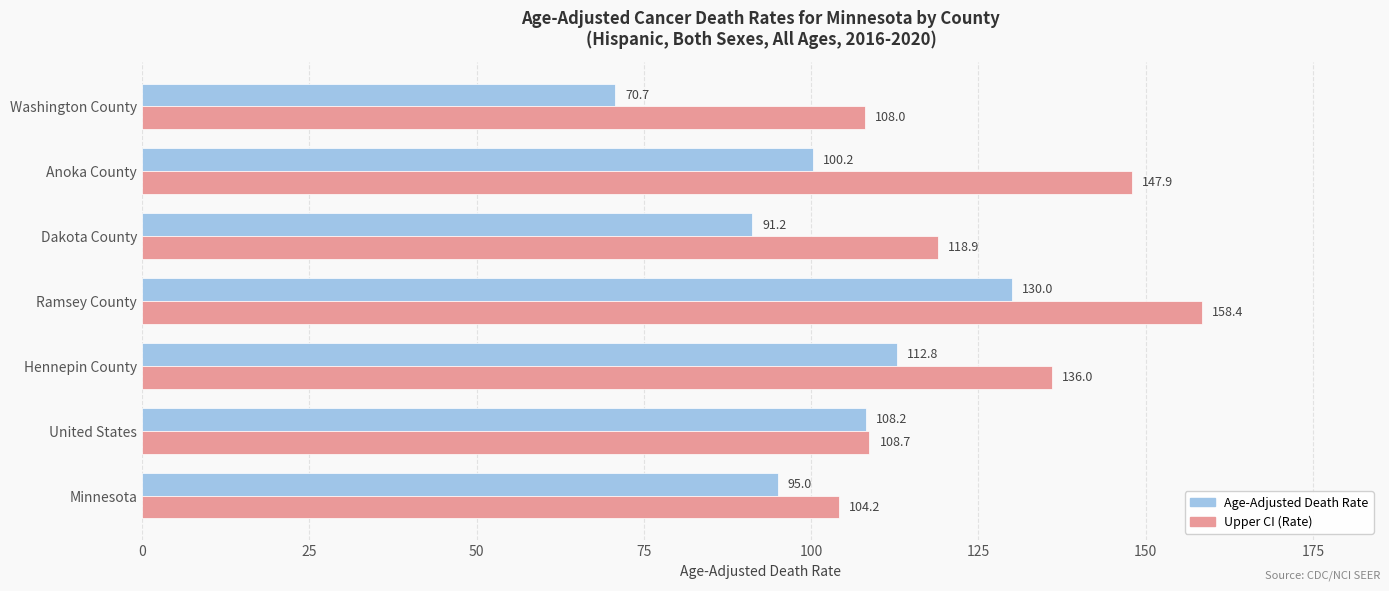

Rank the series by their average value, from highest to lowest.

Upper CI (Rate), Age-Adjusted Death Rate